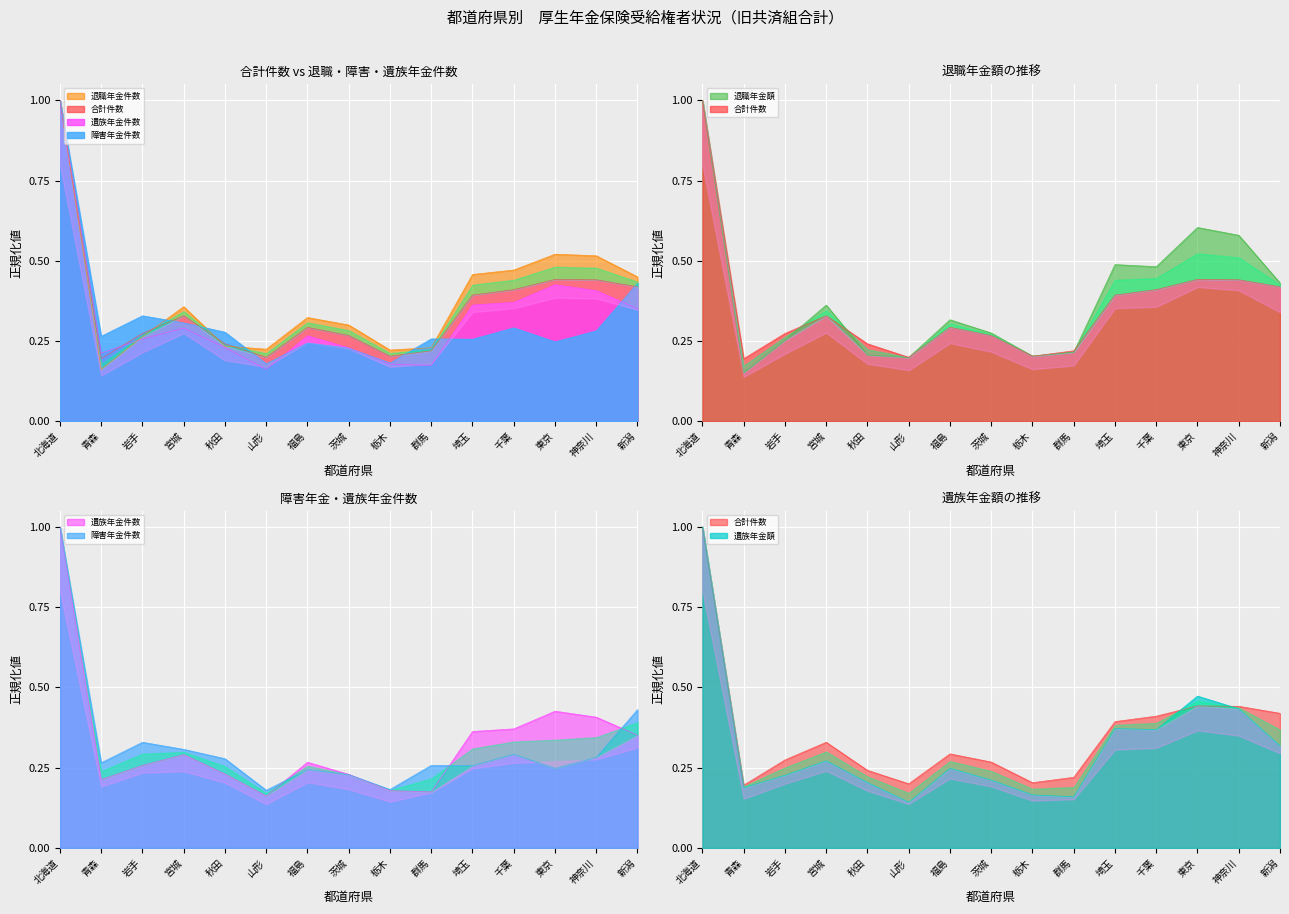

The 遺族年金額 series shows 0.6 at 北海道. True or false?

False